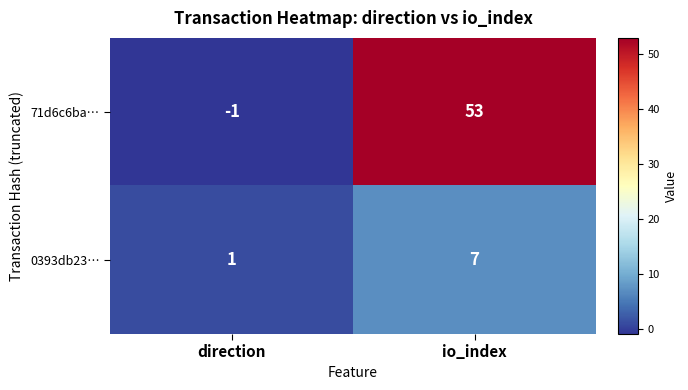

Where is 71d6c6ba… nearest to the value 26?

direction